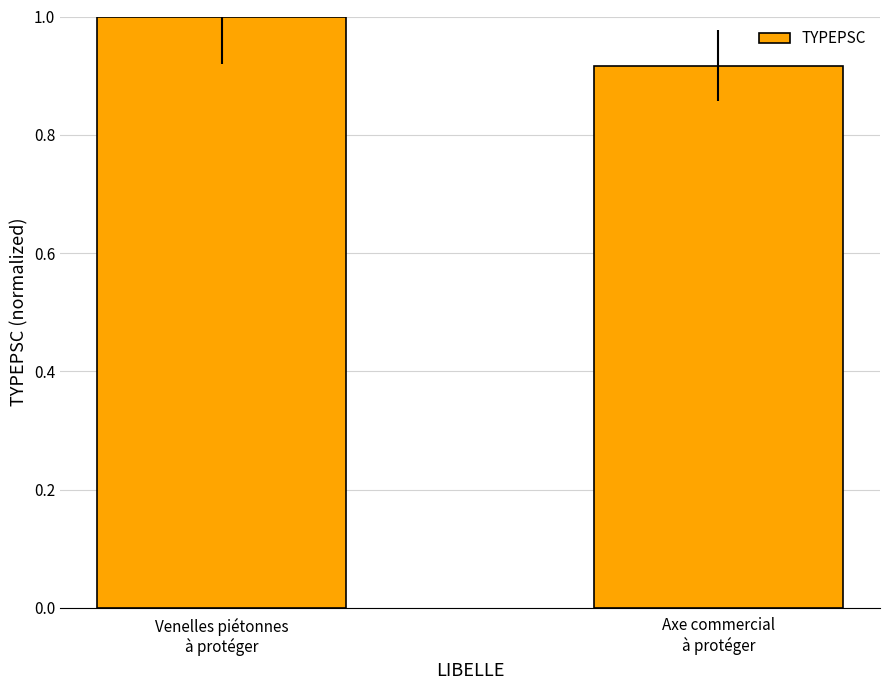

What is the maximum value shown in the chart?

1.0